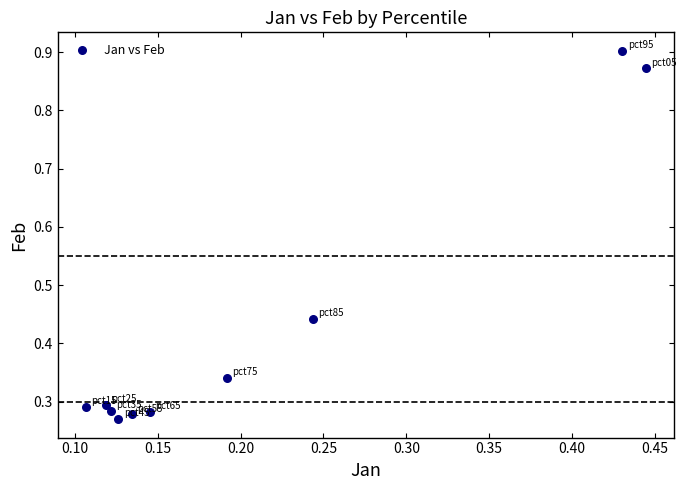

What is the range of Y values (max minus min)?

0.6